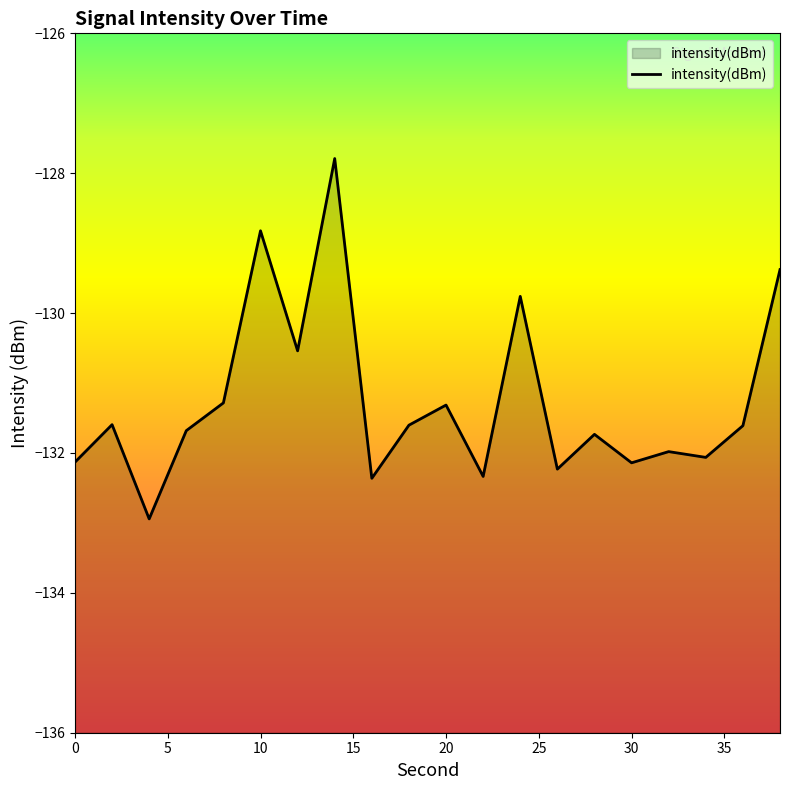

The value at 0 is -132.1. True or false?

True